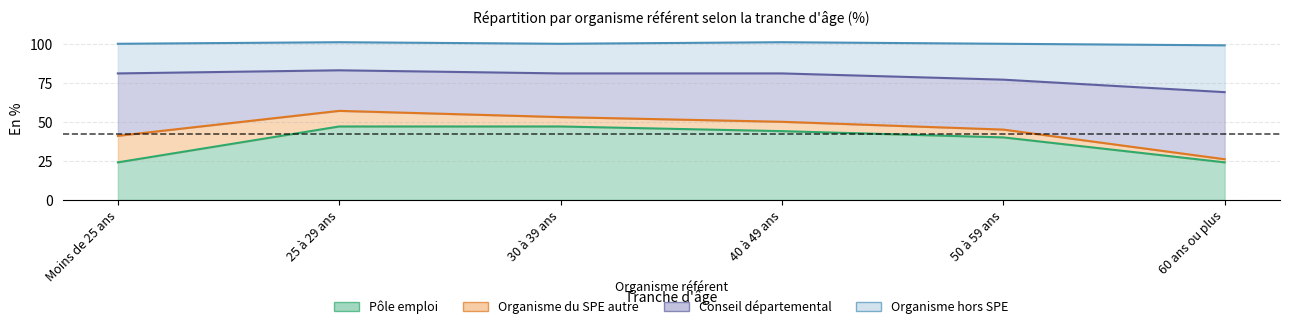

The value of Pôle emploi at Moins de 25 ans is 24. True or false?

True